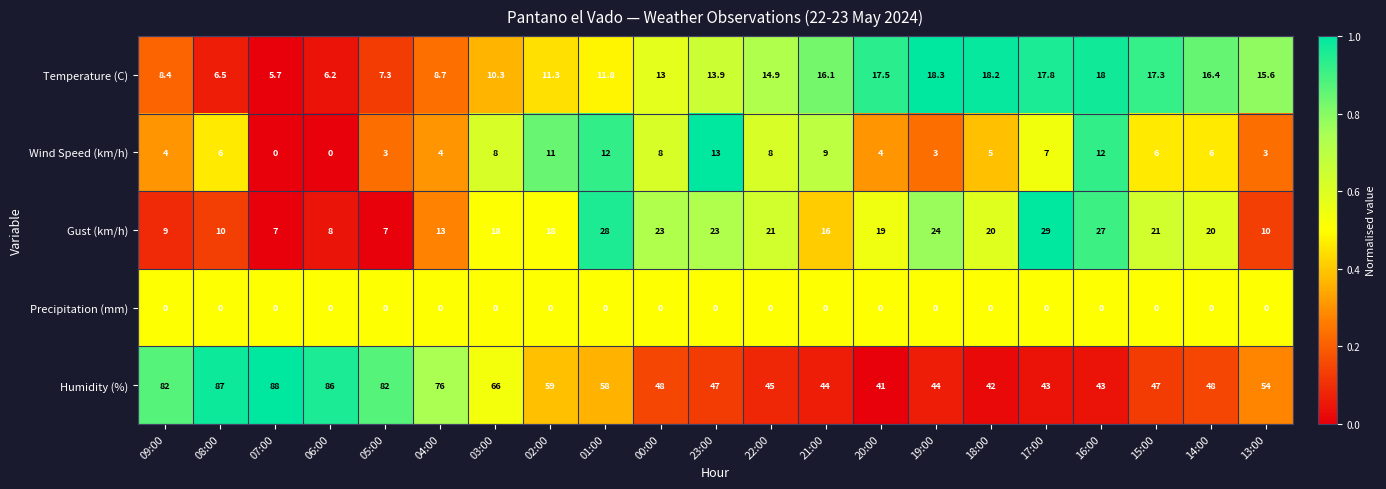

True or false: Humidity (%) has a value of 26.4 at 00:00.

False